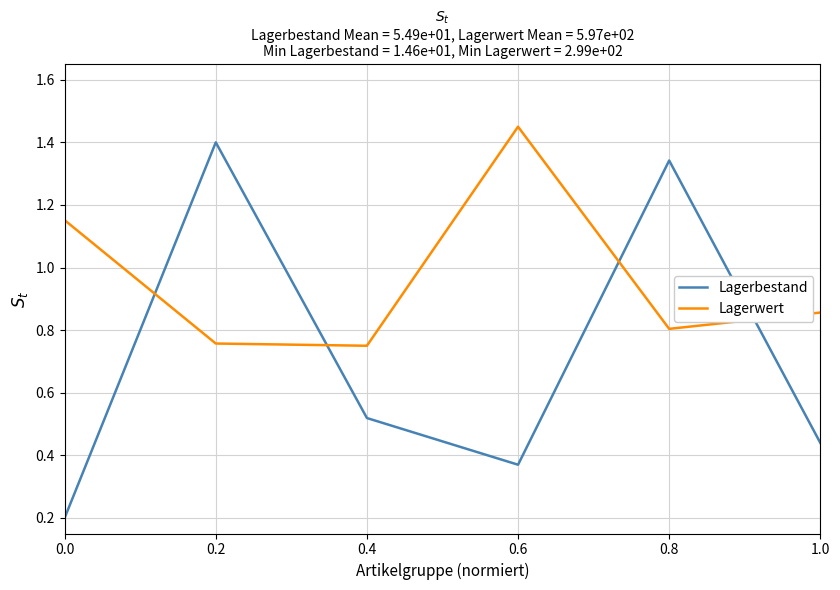

At 0.6, list the series in order from smallest to largest.

Lagerbestand, Lagerwert